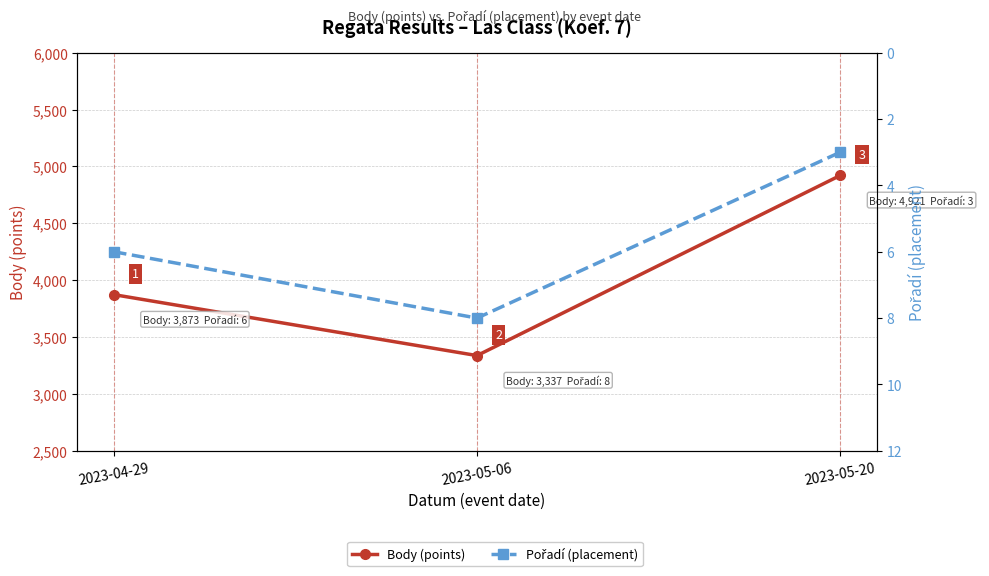

What is the total value across all series at 2023-05-06?

3345